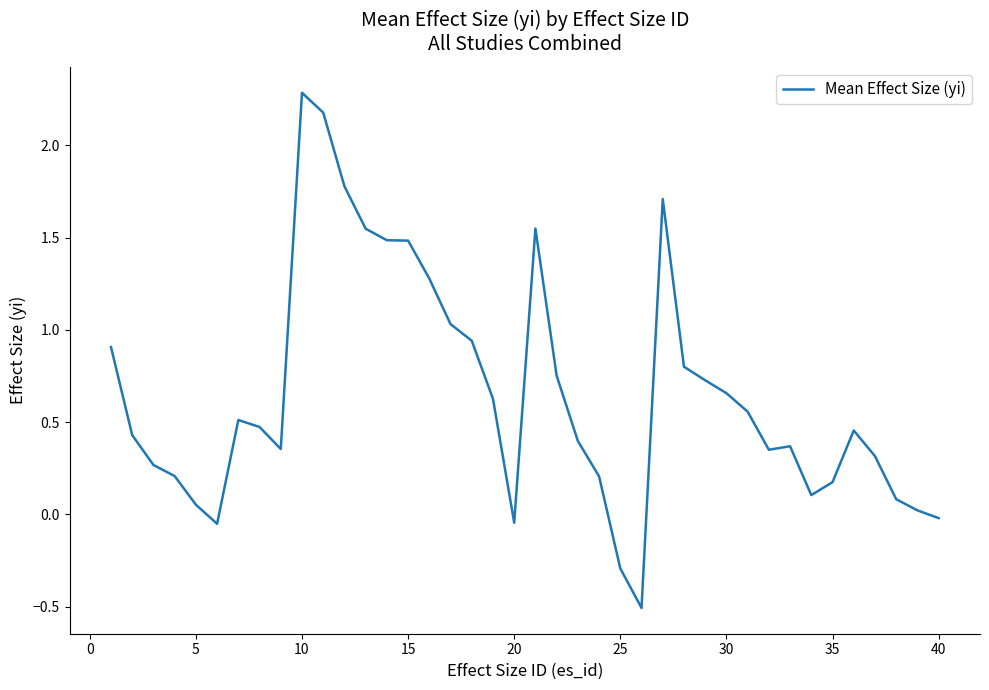

True or false: there are more than 2 points higher than both neighbors.

True